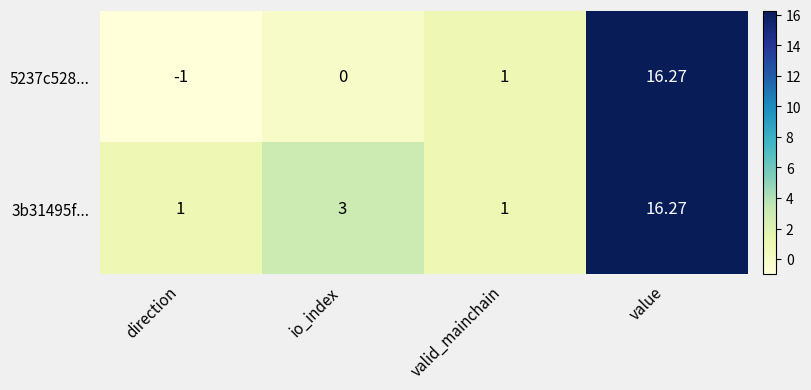

At which category is the sum across all series the highest?

value